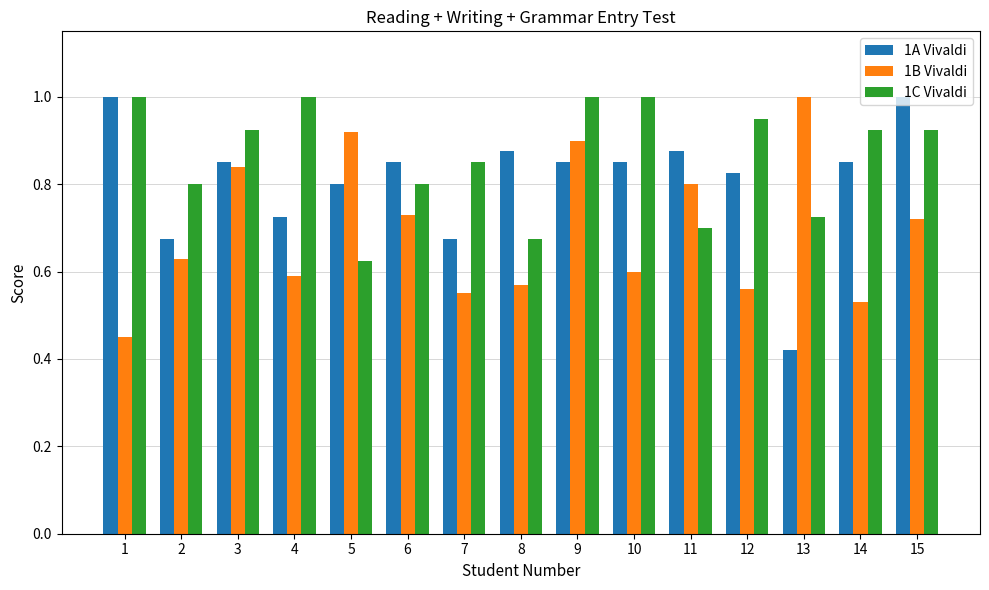

Which series has the largest range (max minus min)?

1A Vivaldi